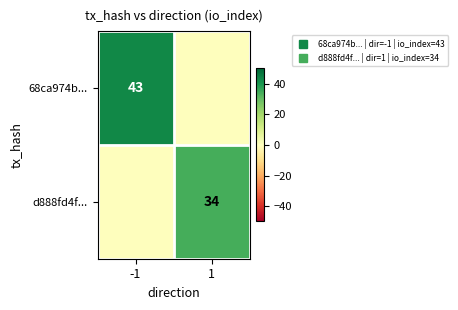

The value of d888fd4f... at -1 is 0. True or false?

True